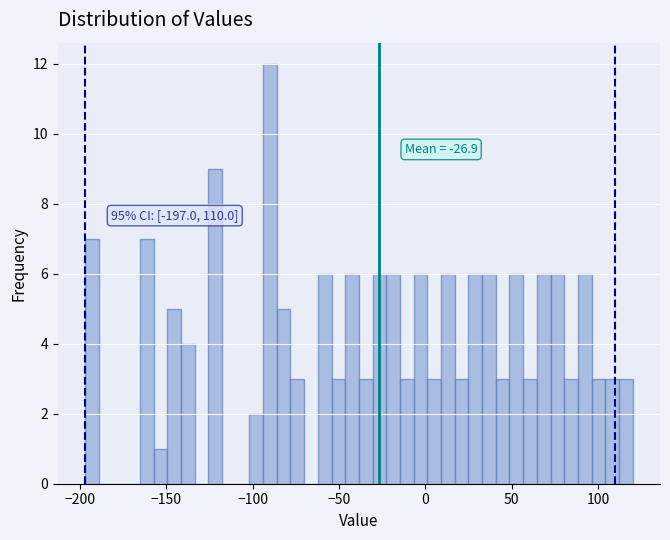

Around what value on the x-axis is the tallest bar? Give the approximate position of its centre, as read against the axis.

-90